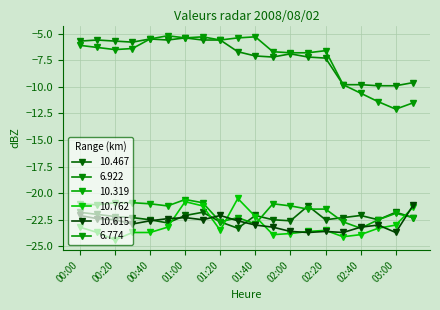

Reading right to left, extract all data points from this chart.

10.467: -22.3	-21.8	-22.5	-22.1	-22.3	-22.5	-21.2	-22.6	-22.5	-22.1	-23.3	-22.7	-21.8	-22.1	-22.8	-22.5	-22.3	-22.2	-22.0	-21.8
6.922: -9.6	-9.9	-9.9	-9.8	-9.8	-7.3	-7.2	-6.9	-7.2	-7.1	-6.7	-5.6	-5.6	-5.4	-5.6	-5.5	-5.8	-5.7	-5.6	-5.7
10.319: -22.3	-21.9	-22.5	-23.3	-22.7	-21.5	-21.5	-21.2	-21.0	-22.9	-22.3	-22.7	-20.9	-20.6	-21.2	-21.0	-20.9	-20.9	-21.1	-21.0
10.762: -21.3	-23.0	-23.3	-23.9	-24.1	-23.5	-23.6	-23.8	-23.9	-22.2	-20.5	-23.5	-21.2	-20.8	-23.2	-23.7	-23.7	-24.4	-23.7	-23.2
10.615: -21.1	-23.7	-23.0	-23.2	-23.7	-23.6	-23.7	-23.6	-23.2	-23.0	-22.6	-22.1	-22.5	-22.3	-22.4	-22.6	-22.9	-22.5	-22.4	-22.1
6.774: -11.5	-12.1	-11.4	-10.6	-9.8	-6.6	-6.8	-6.8	-6.7	-5.3	-5.4	-5.6	-5.3	-5.4	-5.2	-5.5	-6.4	-6.5	-6.3	-6.1